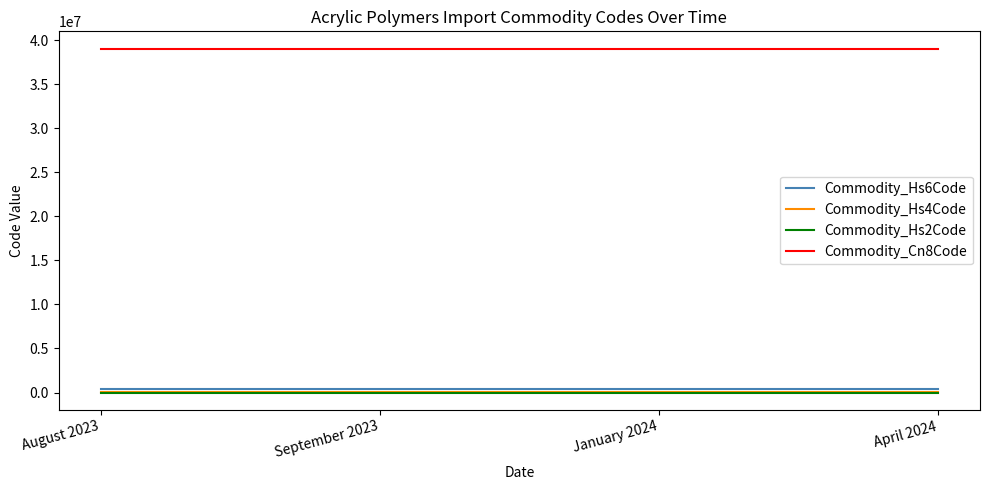

Does the chart have visible grid lines?

No